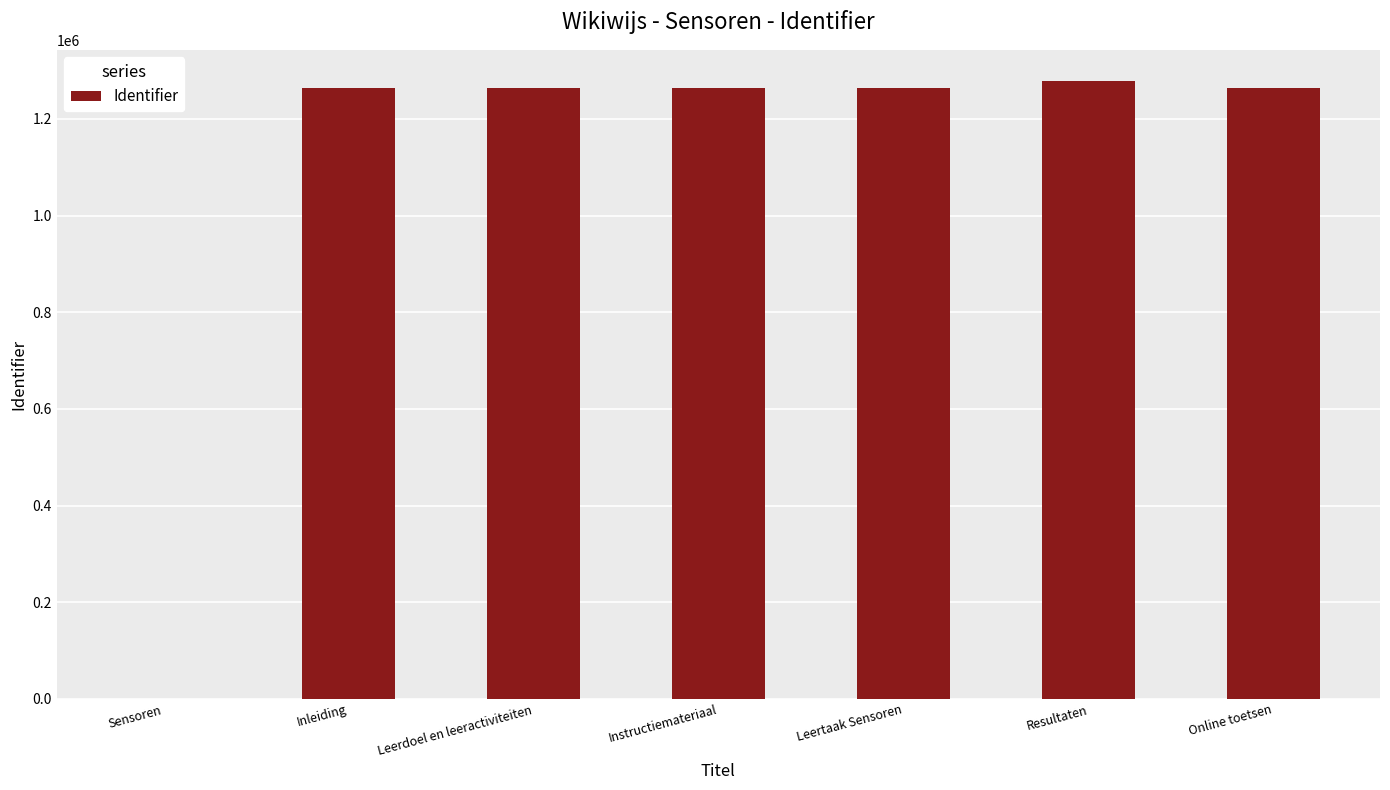

What is the sum of all values?

7595595